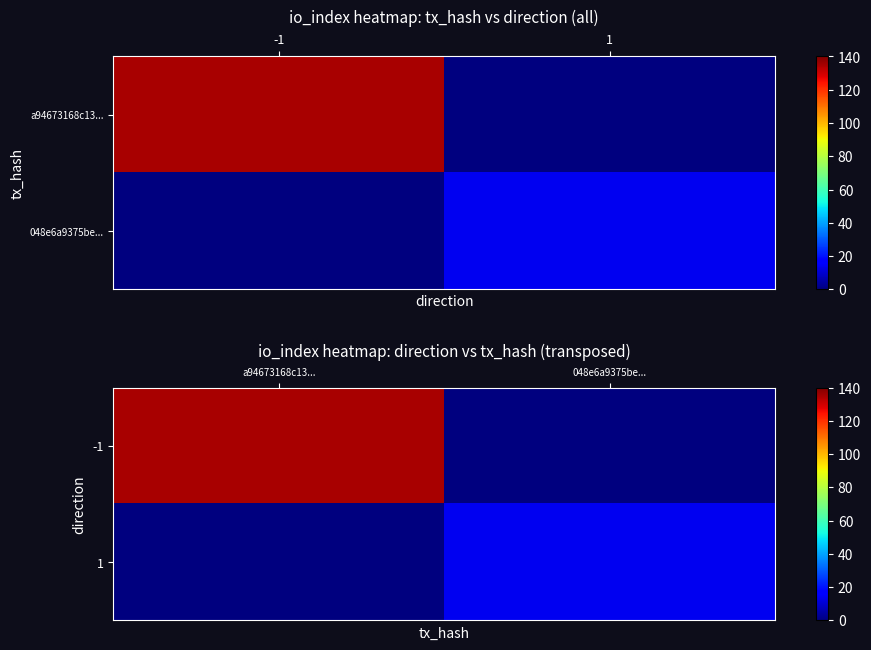

What is the total value across all series at 048e6a9375be...?

14